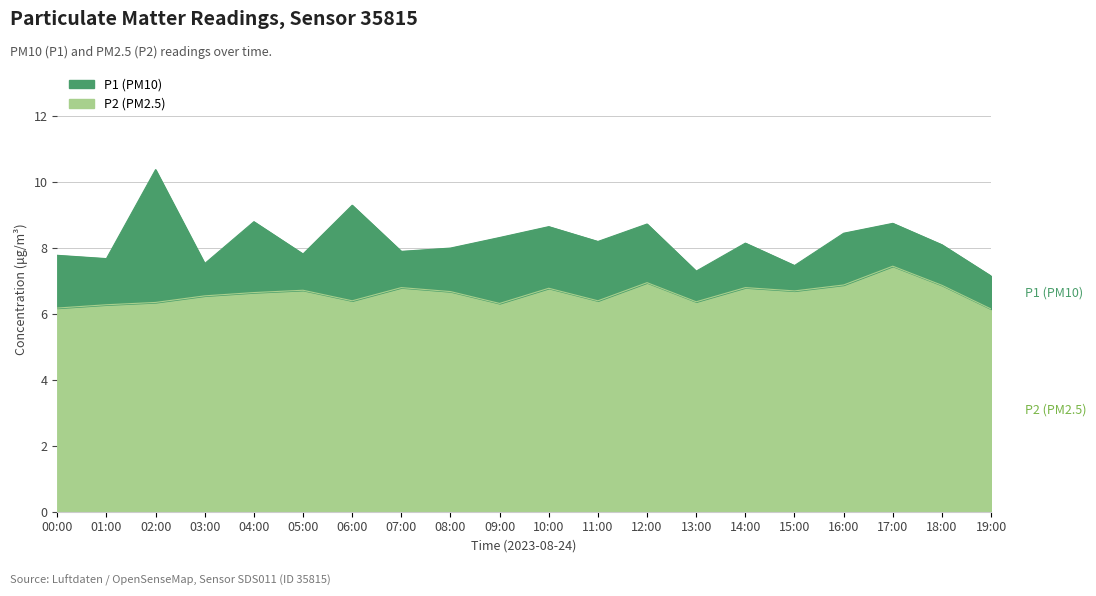

At how many categories does at least one series exceed 7?

20